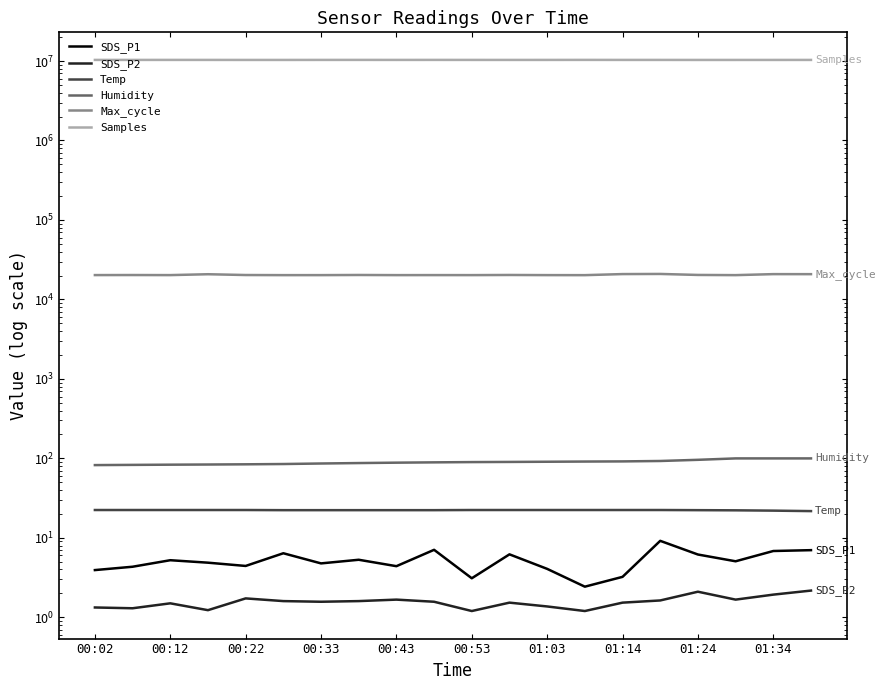

What is the sum of all Humidity values?

1793.9